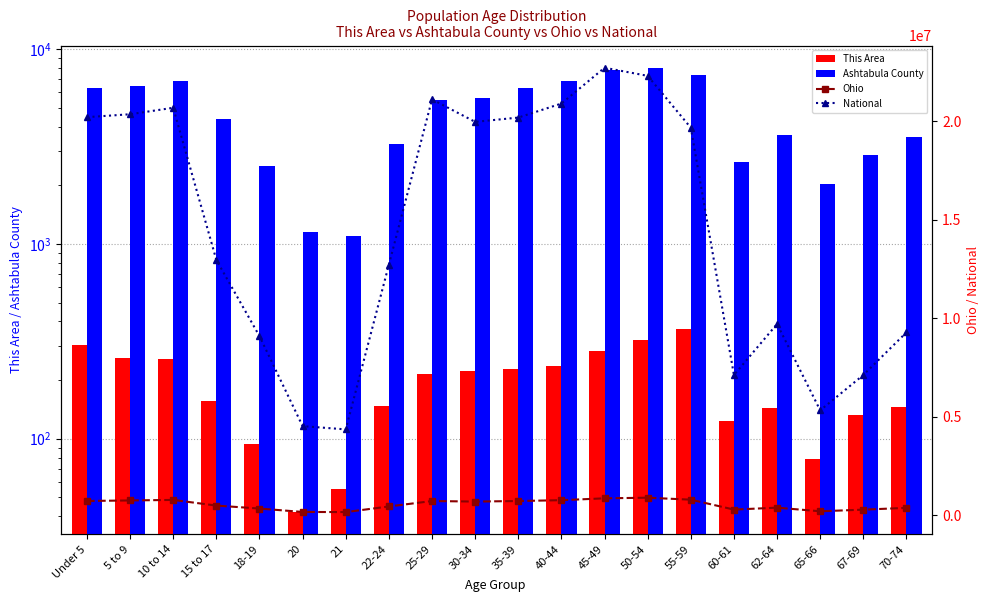

How many values in the Ohio series exceed 691329?

9